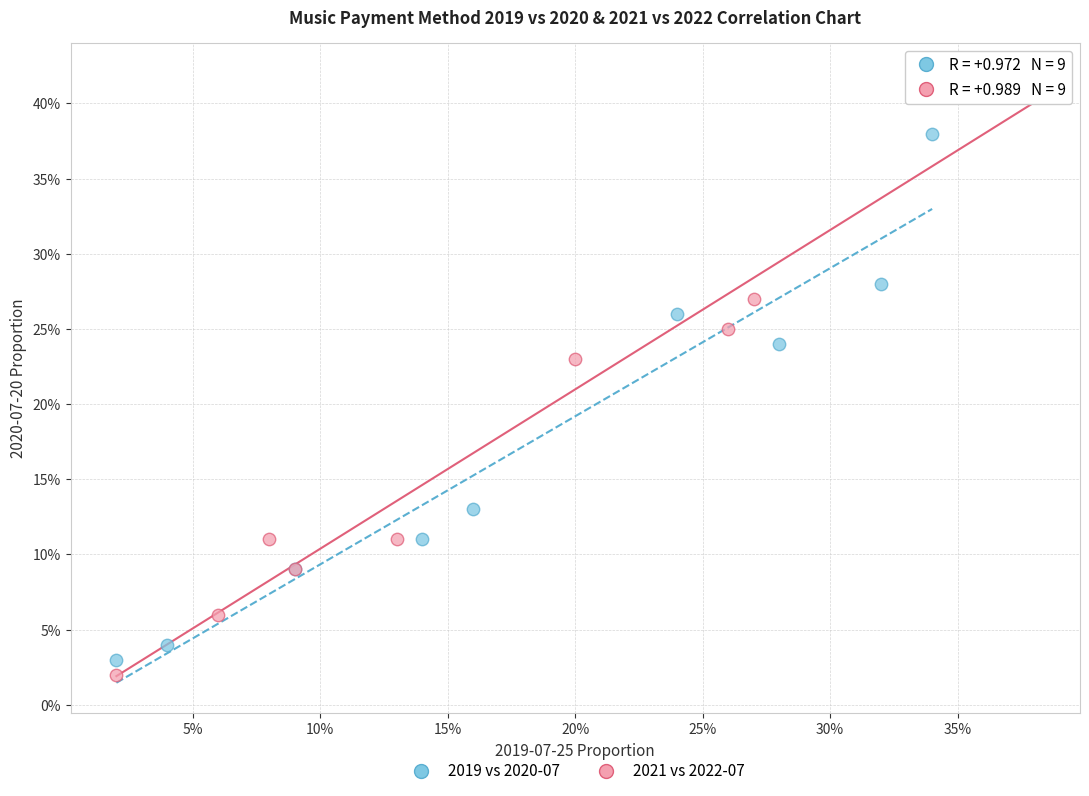

Which series reaches the minimum Y coordinate?

2021 vs 2022-07